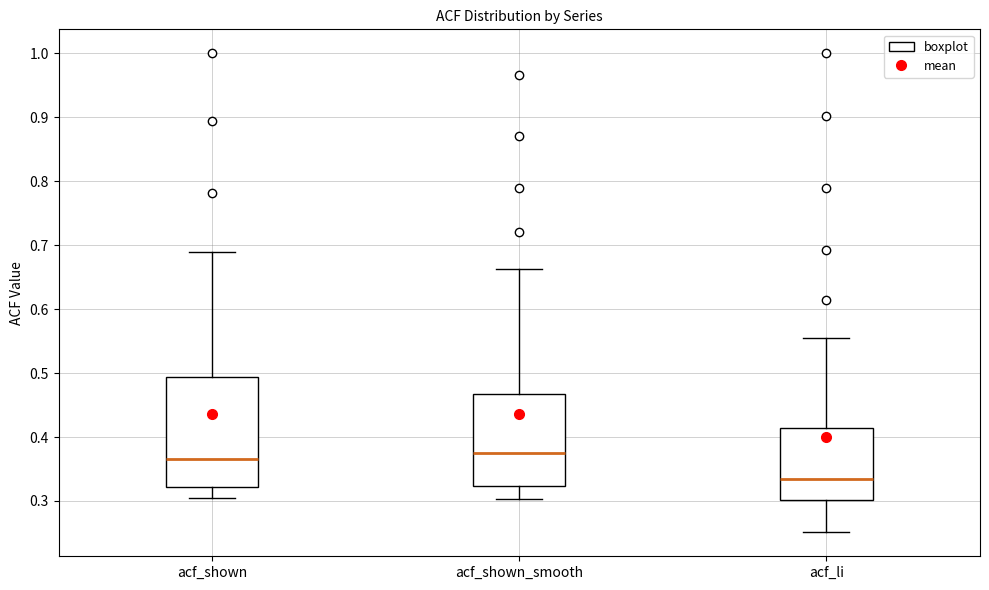

Reading left to right, transcribe this box plot: for each box, give where its median line is, the range the box spans, and where its two whiskers end, as read against the y-axis. The values are not printed on the chart, so give them approximately, as read against the axis.

acf_shown: median 0.37, box 0.32 to 0.49, whiskers 0.30 to 0.69
acf_shown_smooth: median 0.38, box 0.32 to 0.47, whiskers 0.30 to 0.66
acf_li: median 0.33, box 0.30 to 0.41, whiskers 0.25 to 0.56